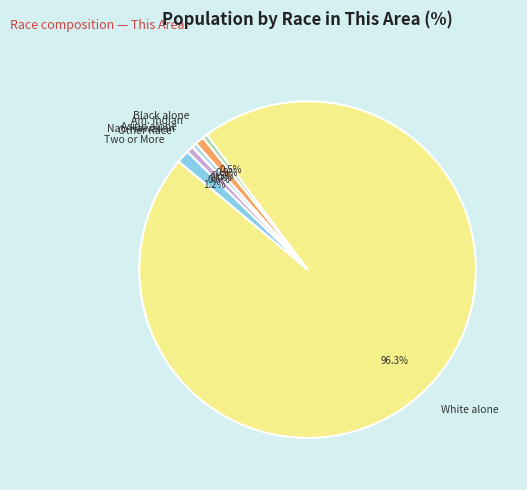

What is the largest slice in the pie chart?

White alone